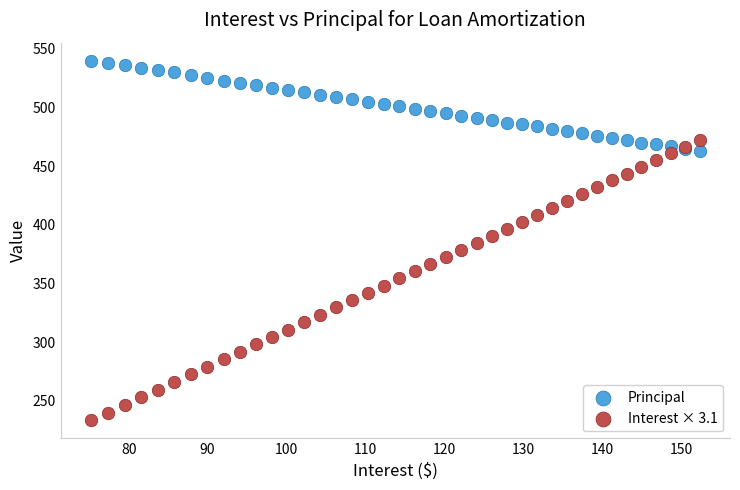

Which series has the widest spread of Y values?

Interest × 3.1